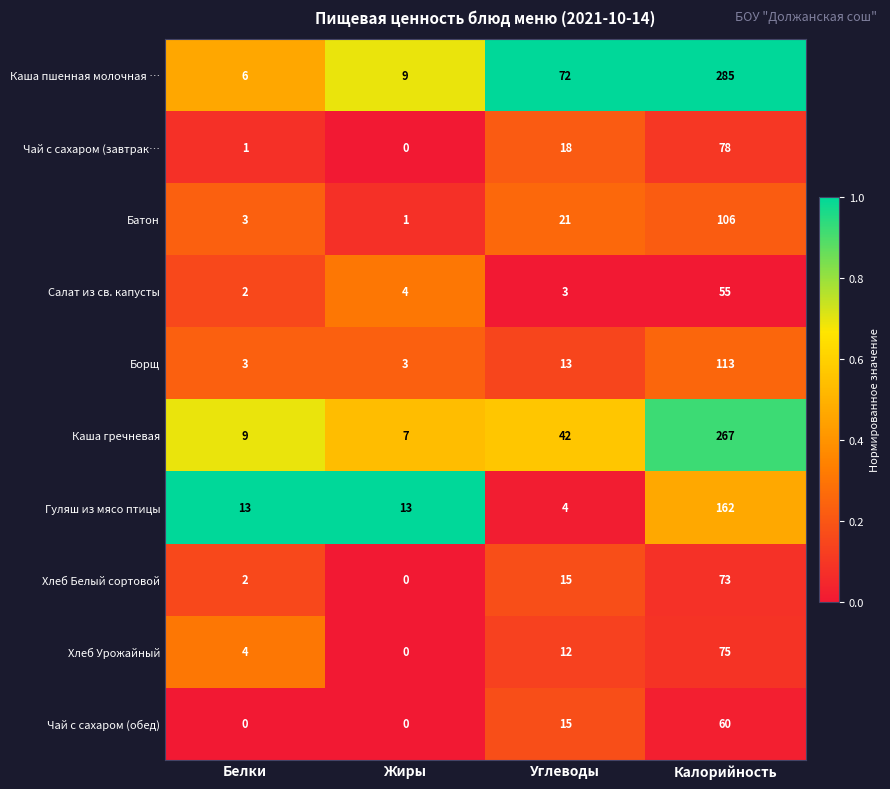

At which category is the sum across all series the highest?

Калорийность